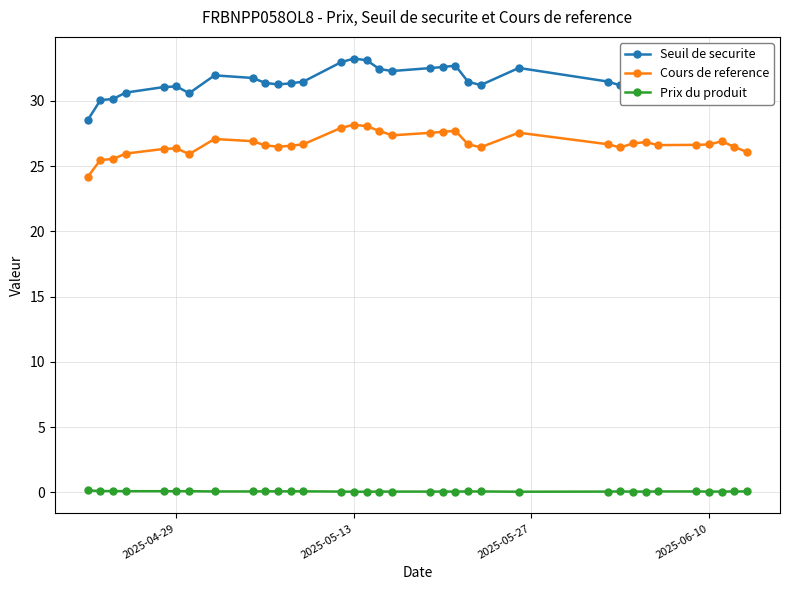

What is the lowest value of the Cours de reference series?

24.2